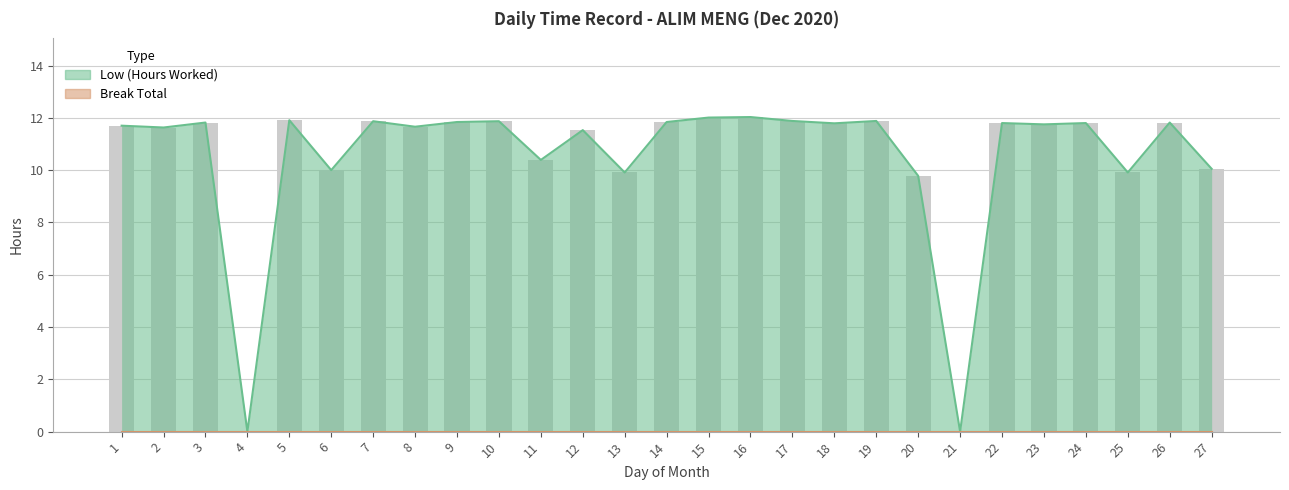

What is the change in value from 20 to 27?

+0.3